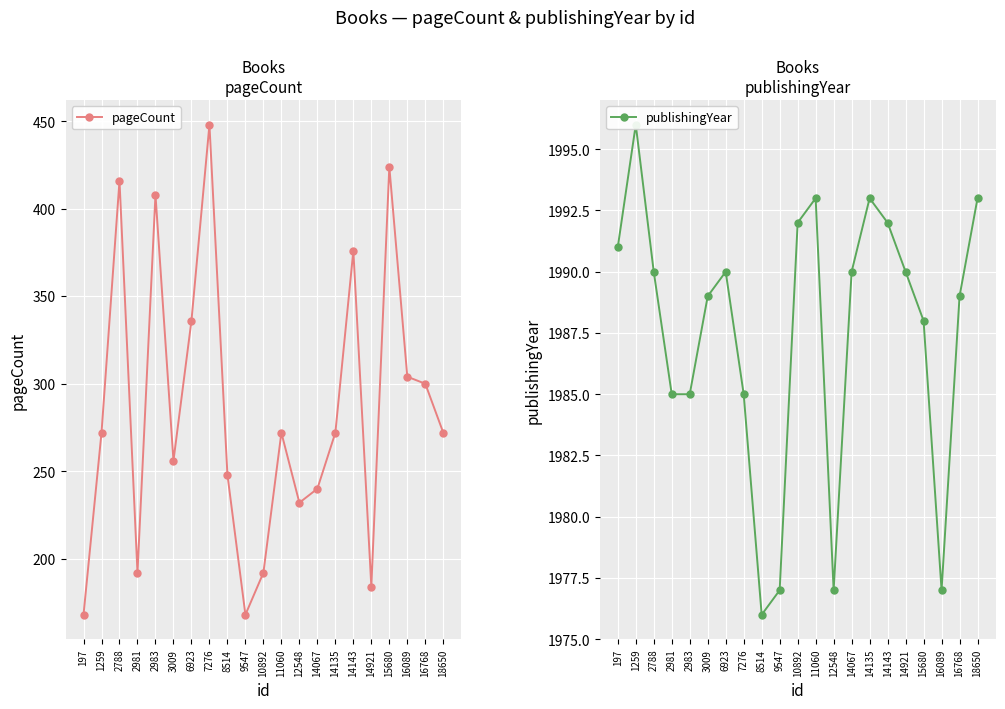

The pageCount series shows 106 at 14921. True or false?

False